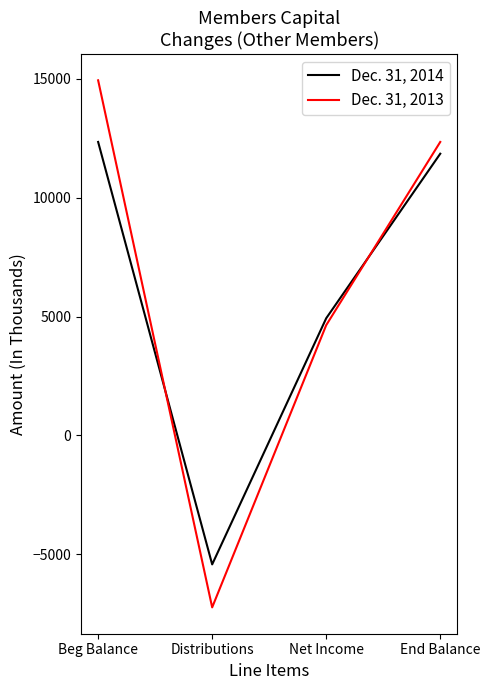

Between Beg Balance and Net Income, which series saw the biggest shift?

Dec. 31, 2013